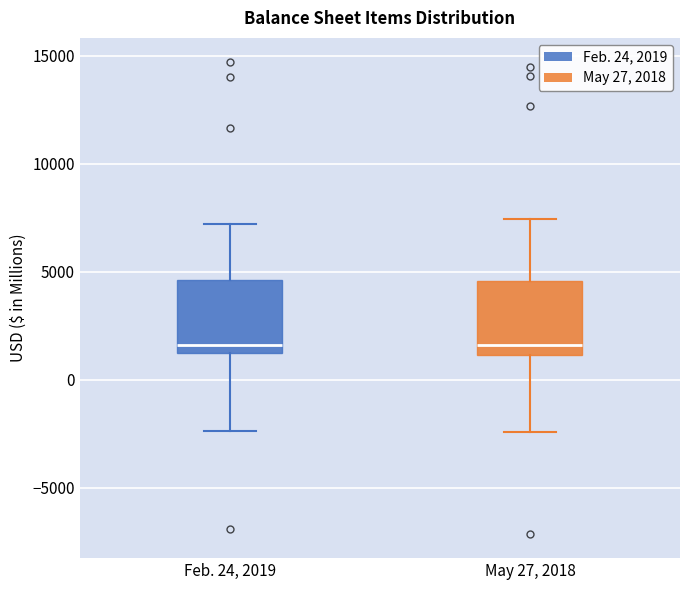

Where does the upper whisker of the box for May 27, 2018 end on the y-axis? The values are not printed on the chart, so give them approximately, as read against the axis.

7500